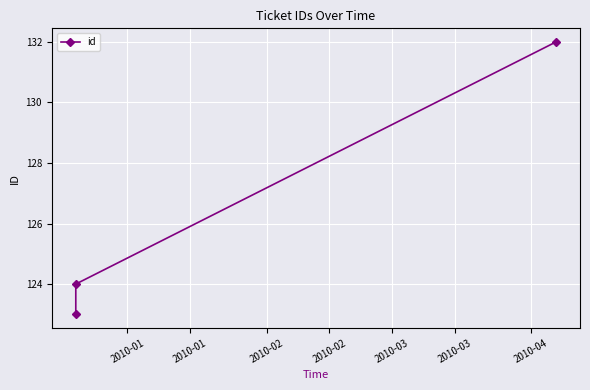

What is the sum of all values?

379